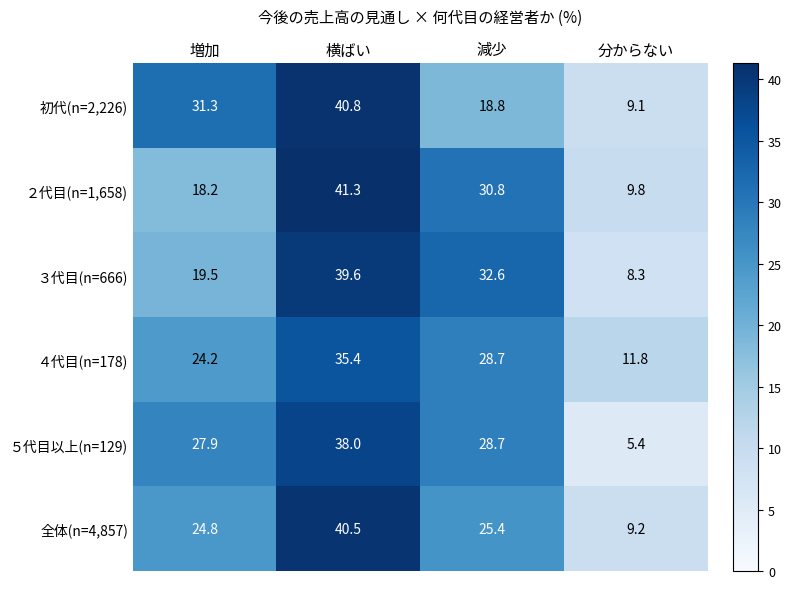

What is the highest value of the ４代目(n=178) series?

35.4